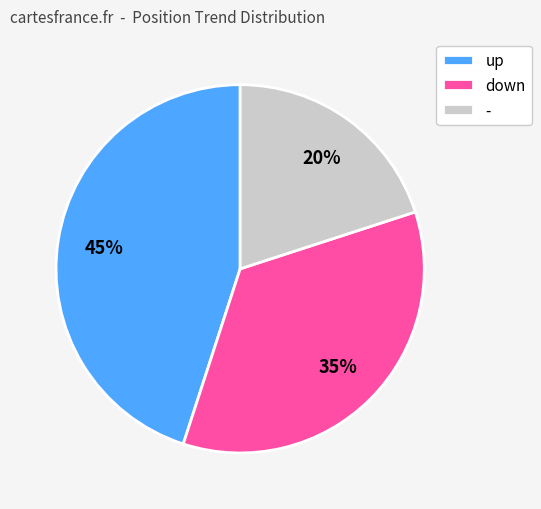

How many slices are in this pie chart?

3